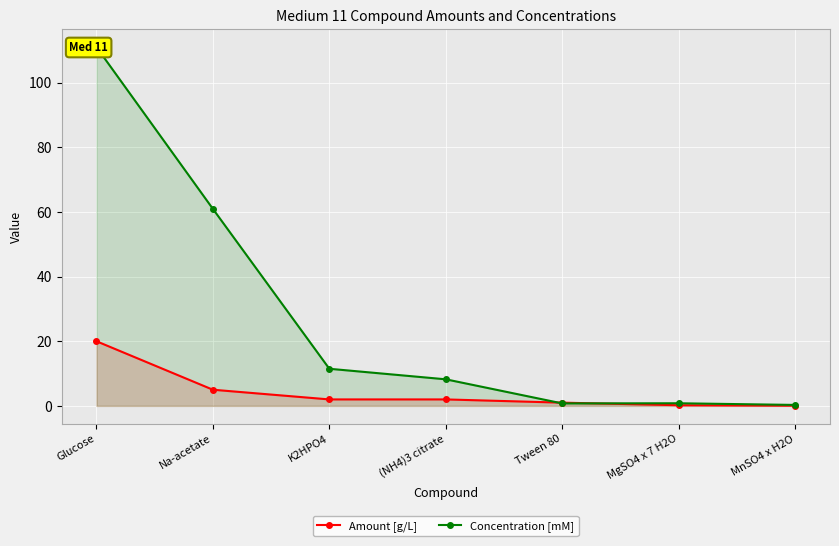

Which series ends up on top after the final intersection of Amount [g/L] and Concentration [mM]?

Concentration [mM]